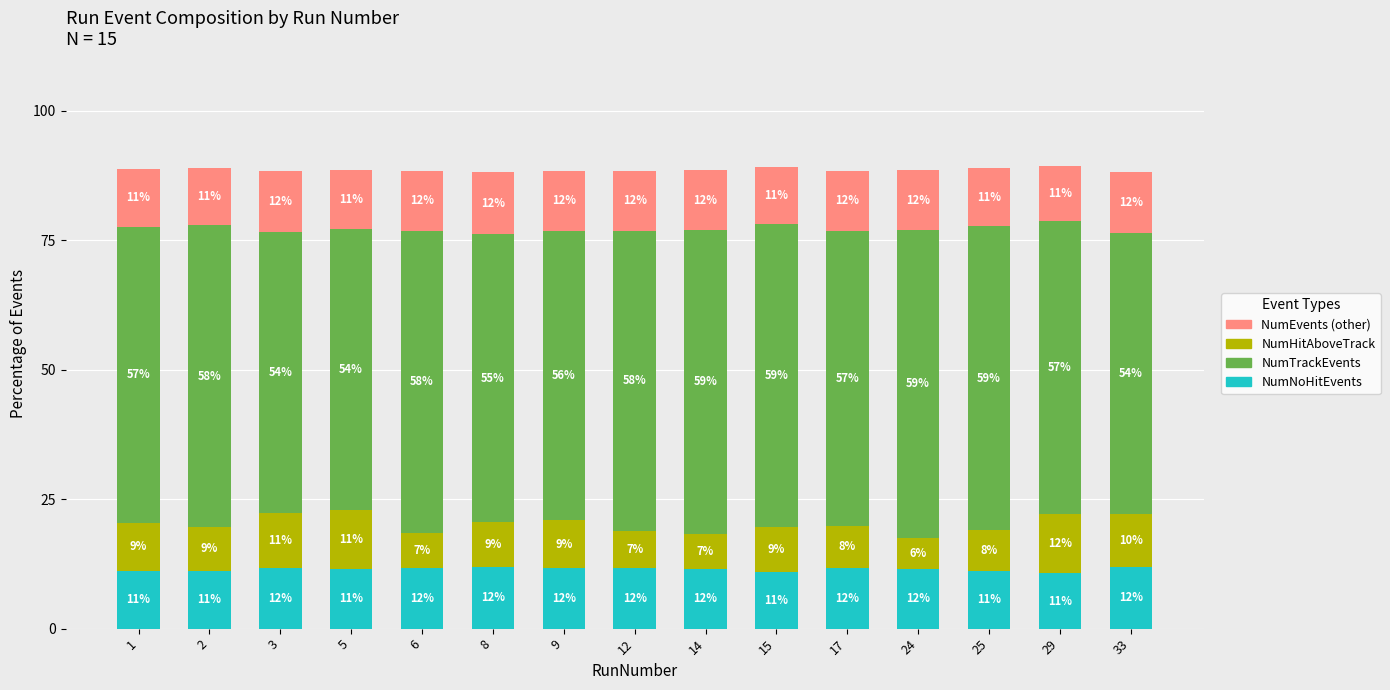

Which category has the highest value in the NumNoHitEvents series?

8